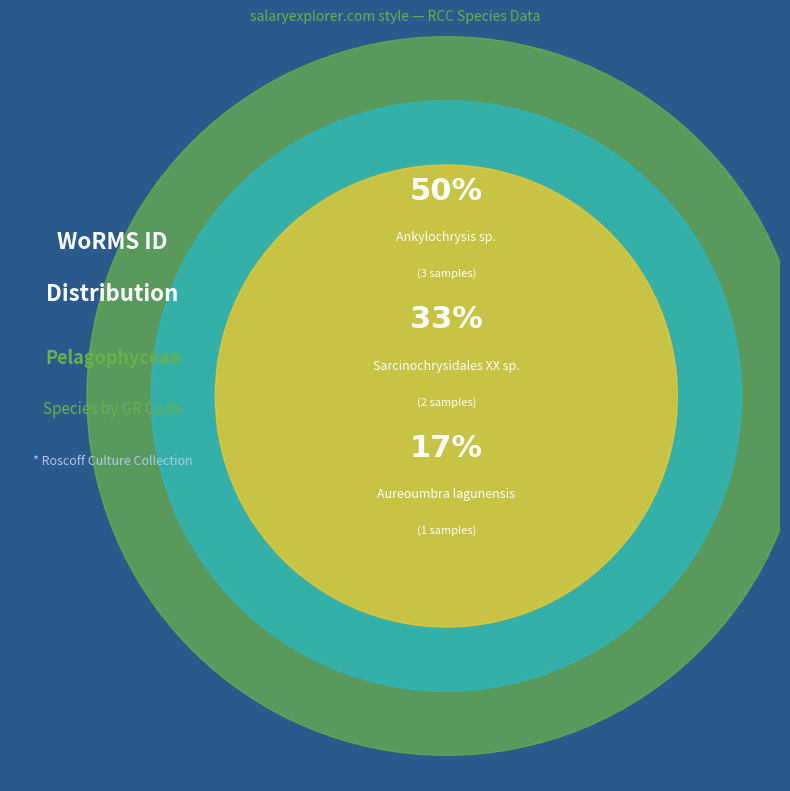

True or false: RCC97 accounts for 30% of the total.

False